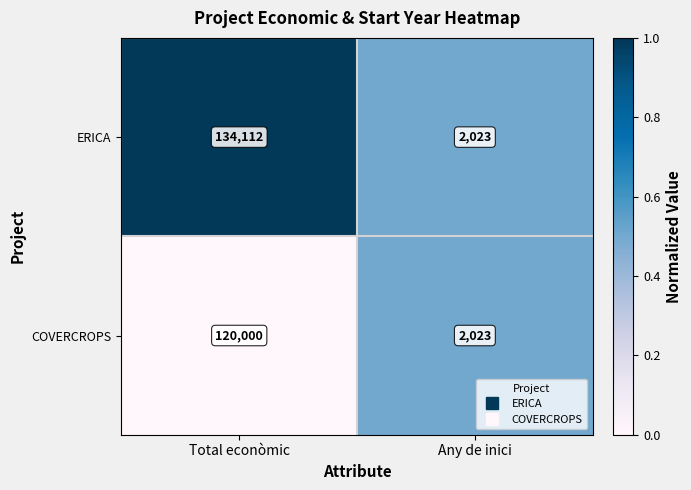

List the series in order of their peak value, lowest first.

COVERCROPS, ERICA